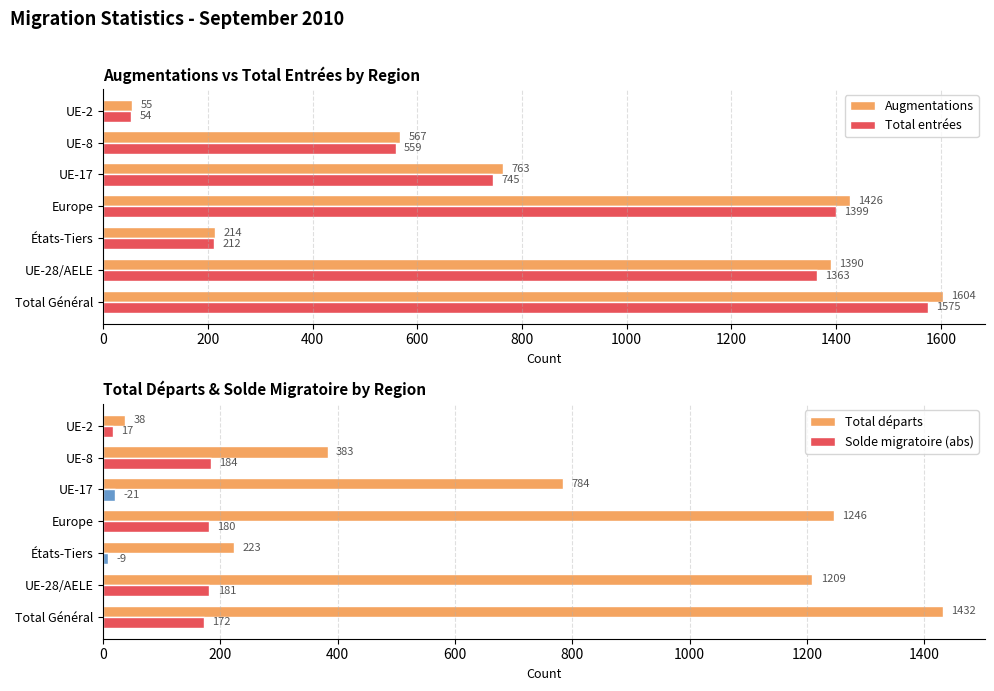

Where is Solde migratoire (abs) nearest to the value 96?

UE-17